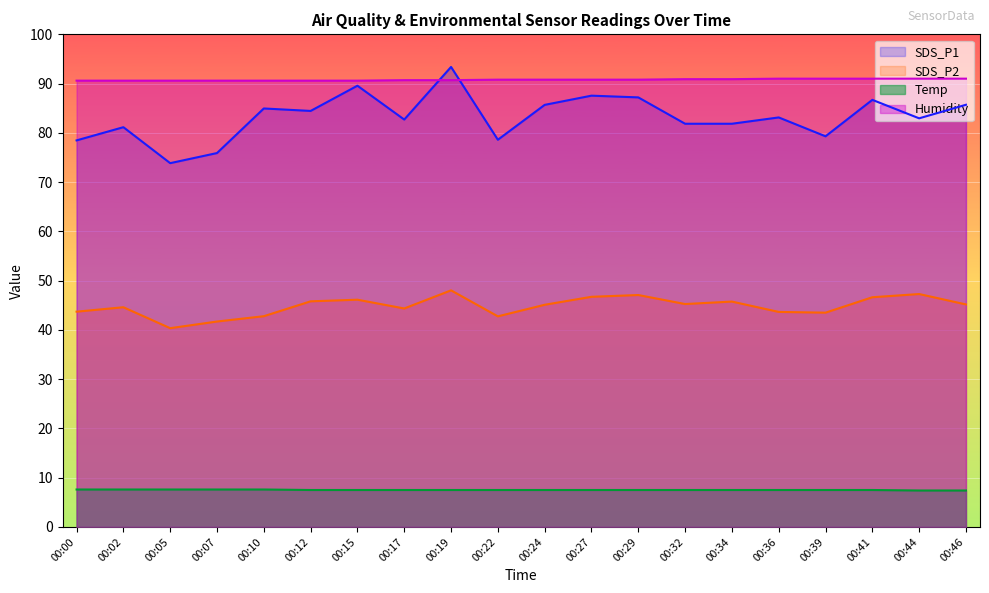

At how many categories does at least one series exceed 91?

1